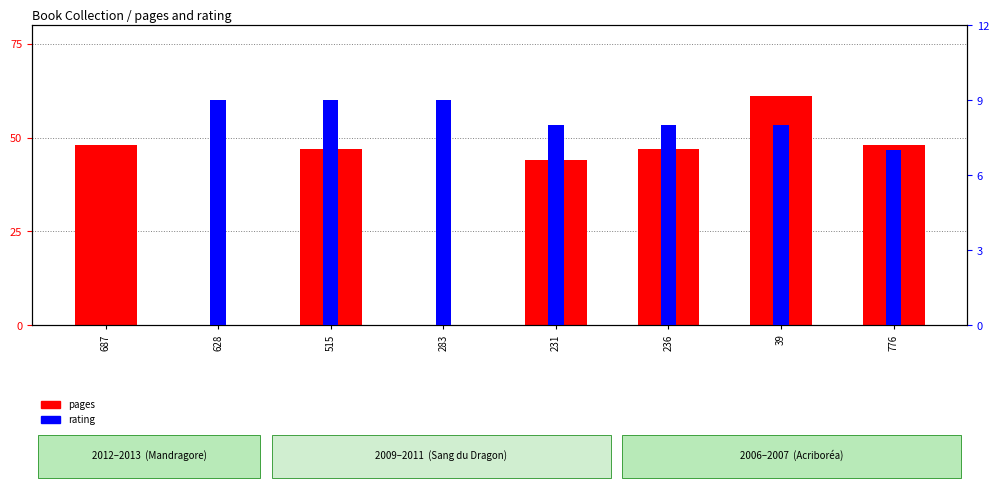

Which series has the largest range (max minus min)?

pages